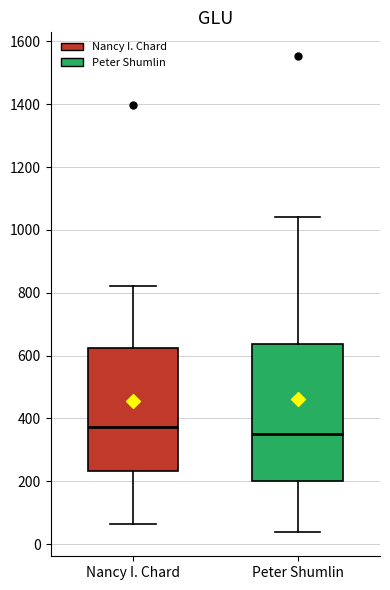

Which box is the tallest, from its lower edge to its upper edge?

Peter Shumlin